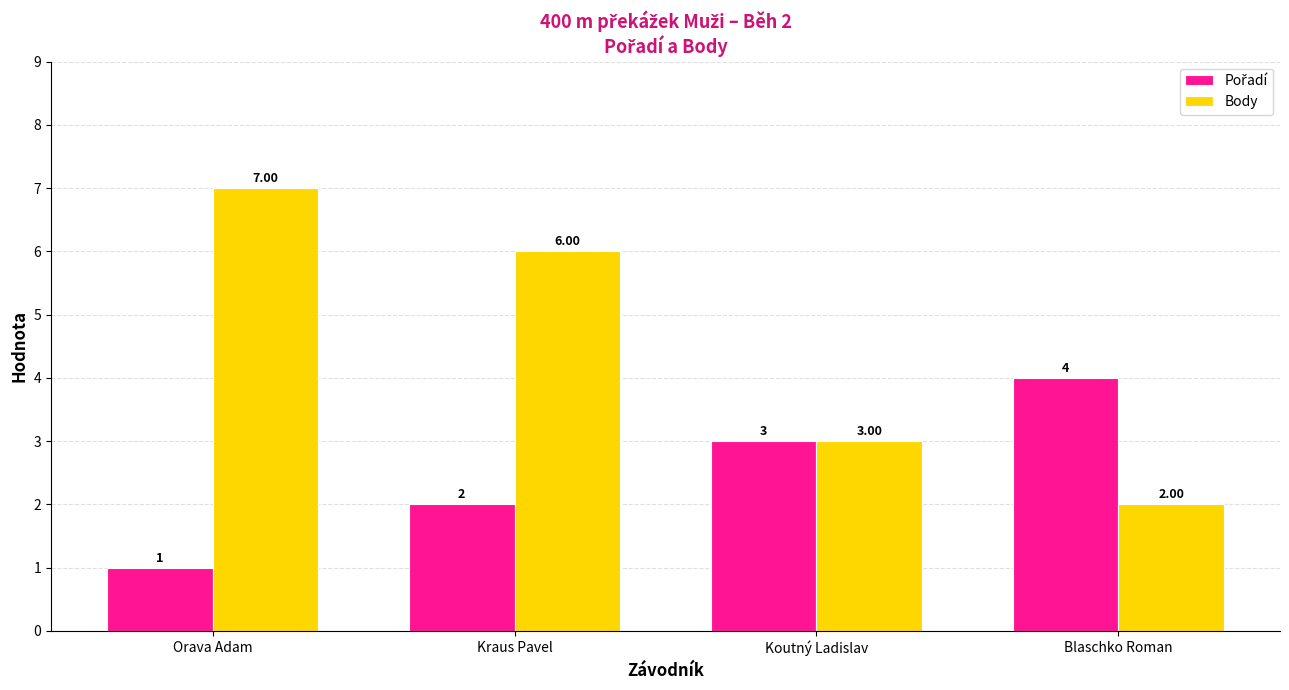

What is the label of the 4th bar from the left?

Blaschko Roman